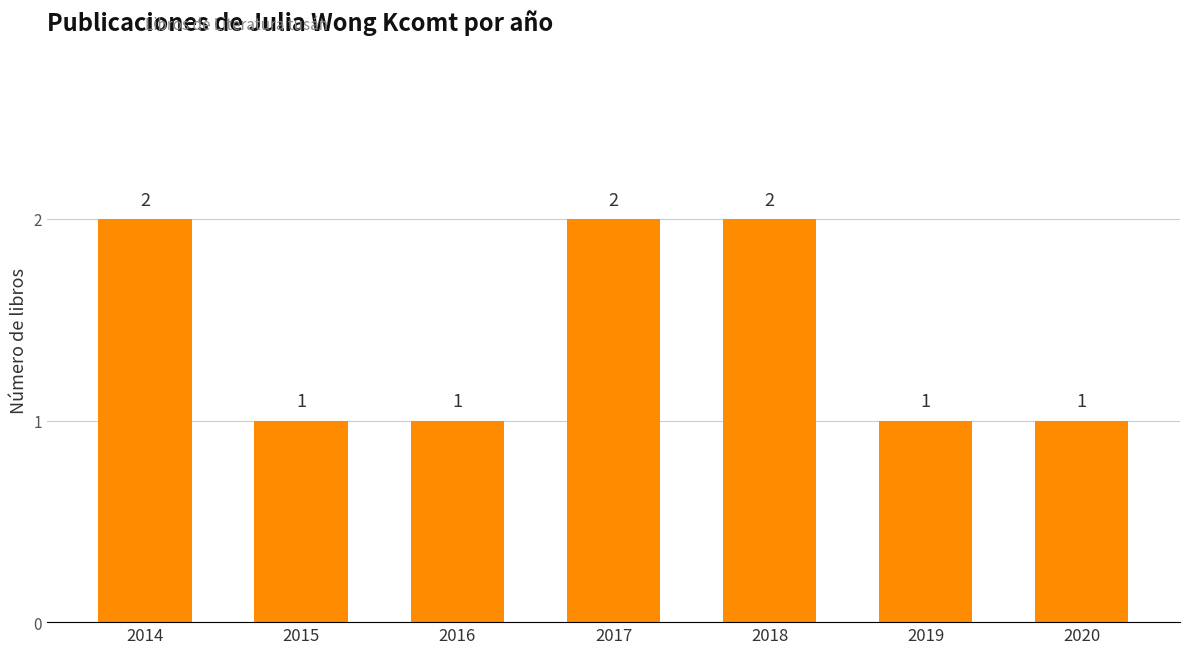

Reading left to right, what are all the values shown in this chart?

2	1	1	2	2	1	1